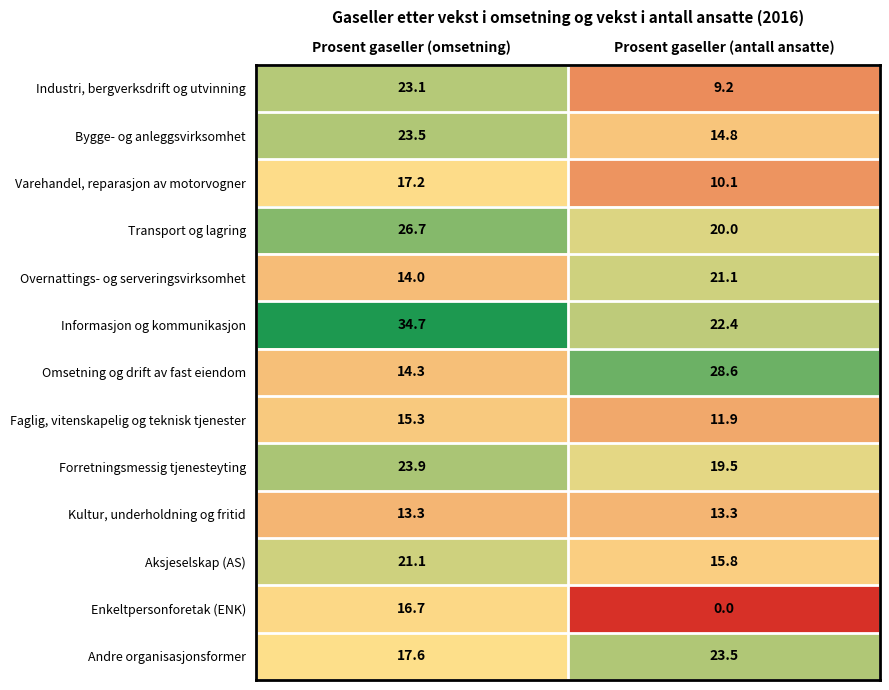

Rank the series at Prosent gaseller (antall ansatte) from highest to lowest value.

Omsetning og drift av fast eiendom, Andre organisasjonsformer, Informasjon og kommunikasjon, Overnattings- og serveringsvirksomhet, Transport og lagring, Forretningsmessig tjenesteyting, Aksjeselskap (AS), Bygge- og anleggsvirksomhet, Kultur, underholdning og fritid, Faglig, vitenskapelig og teknisk tjenester, Varehandel, reparasjon av motorvogner, Industri, bergverksdrift og utvinning, Enkeltpersonforetak (ENK)